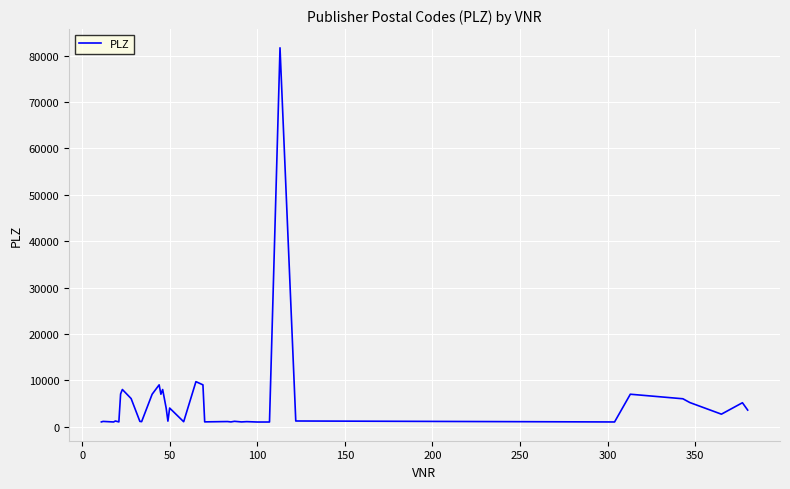

What is the greatest value displayed?

81679